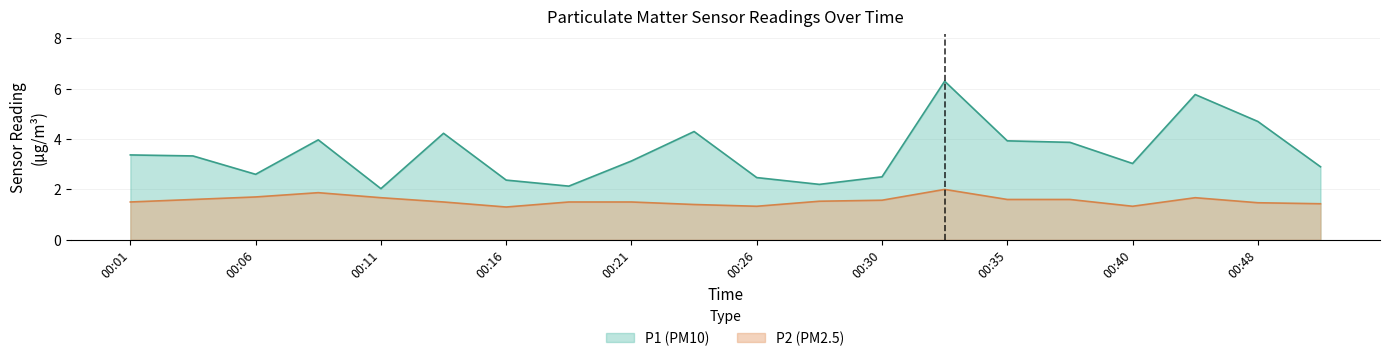

What is the value of the P2 point at the 12th from the left?

1.5